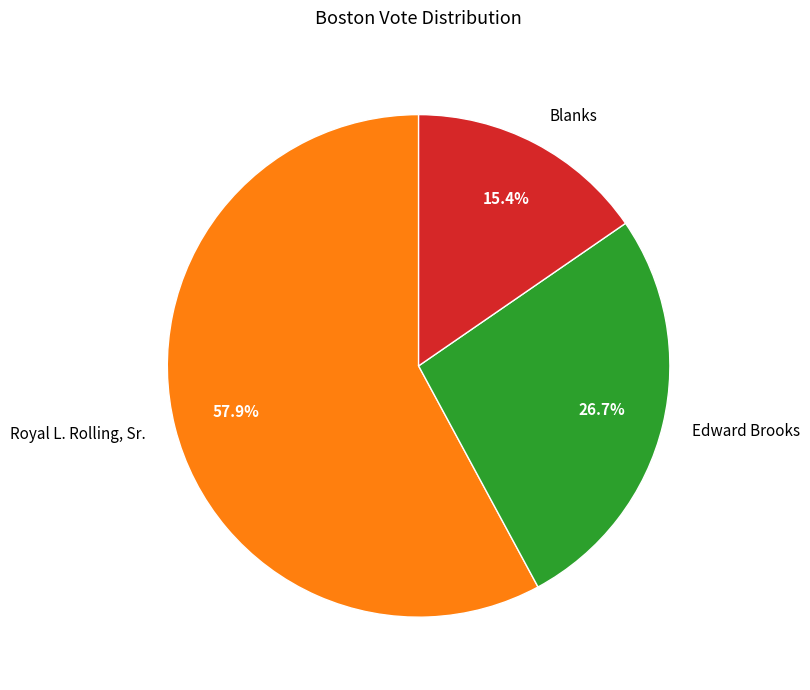

What is the ratio of the value at Royal L. Rolling, Sr. to the value at Blanks?

3.8